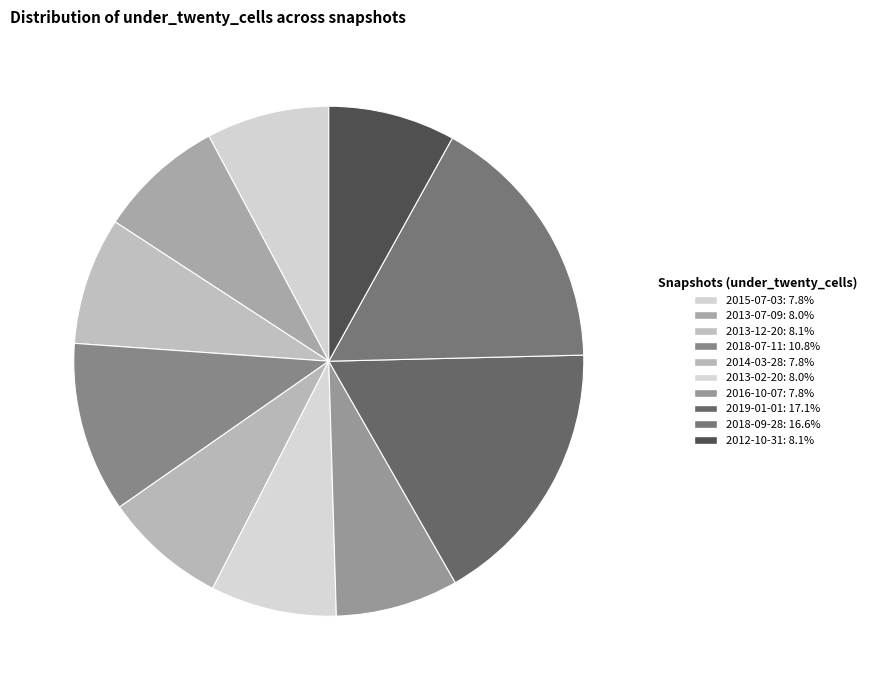

Count the number of slices in the pie.

10